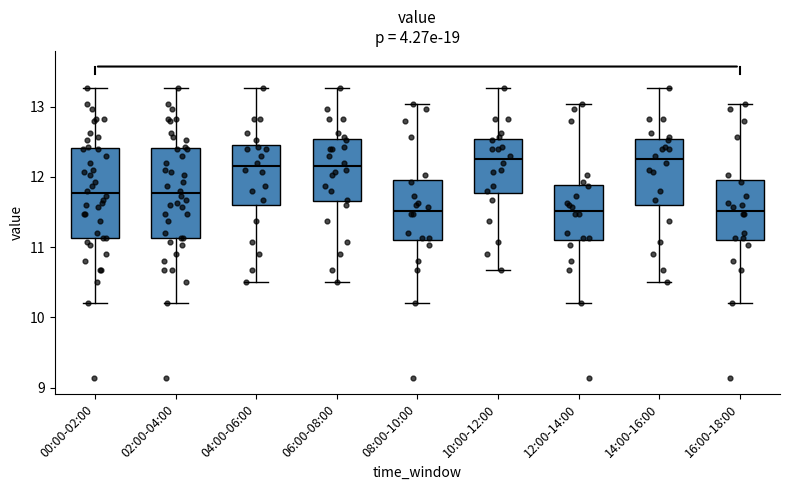

Where does the upper whisker of the box for 10:00-12:00 end on the y-axis? The values are not printed on the chart, so give them approximately, as read against the axis.

13.3